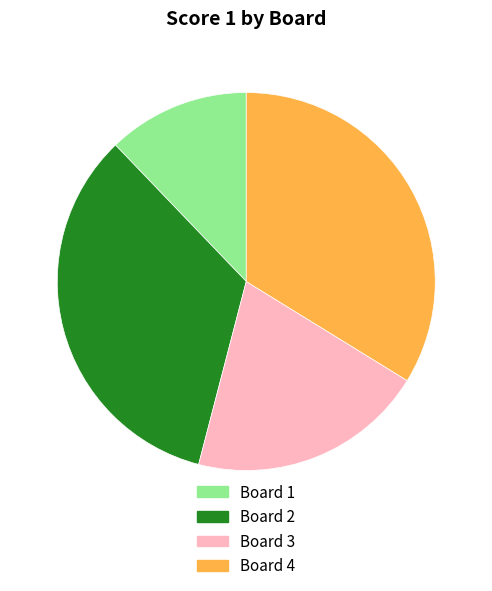

Do Board 4 and Board 2 together represent more than half of the pie?

Yes